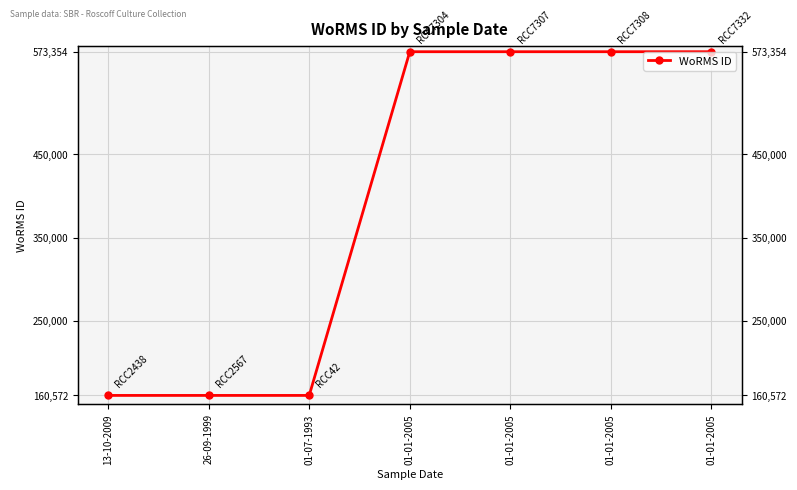

Reading right to left, list all the values displayed in this chart.

01-01-2005=573354	01-01-2005=573354	01-01-2005=573354	01-01-2005=573354	01-07-1993=160572	26-09-1999=160572	13-10-2009=160572